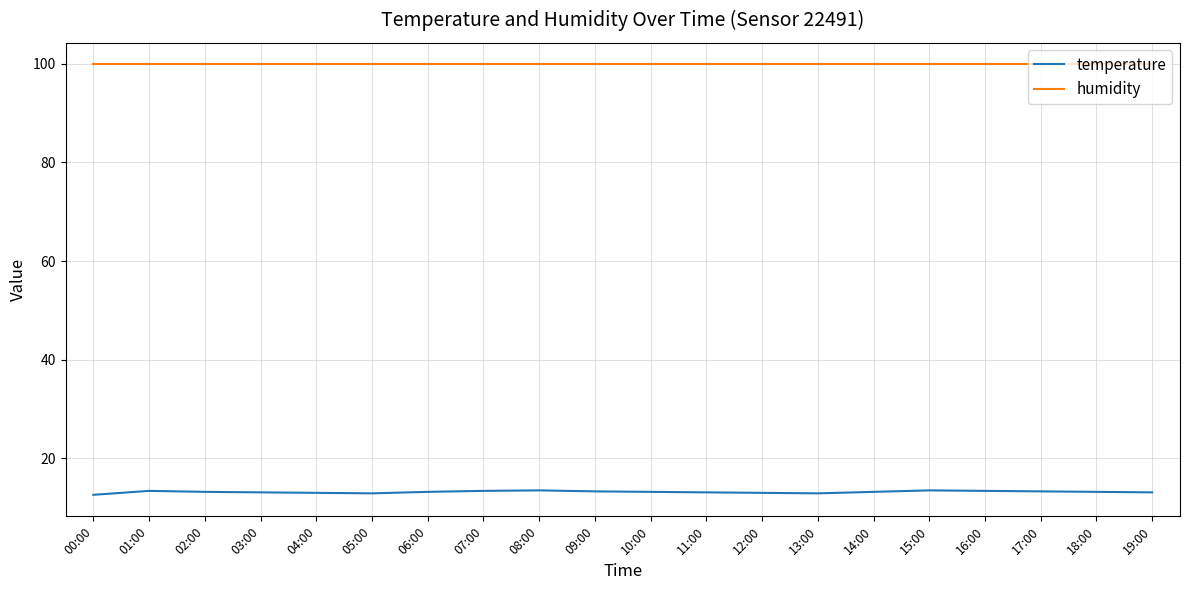

True or false: temperature and humidity intersect in this chart.

False